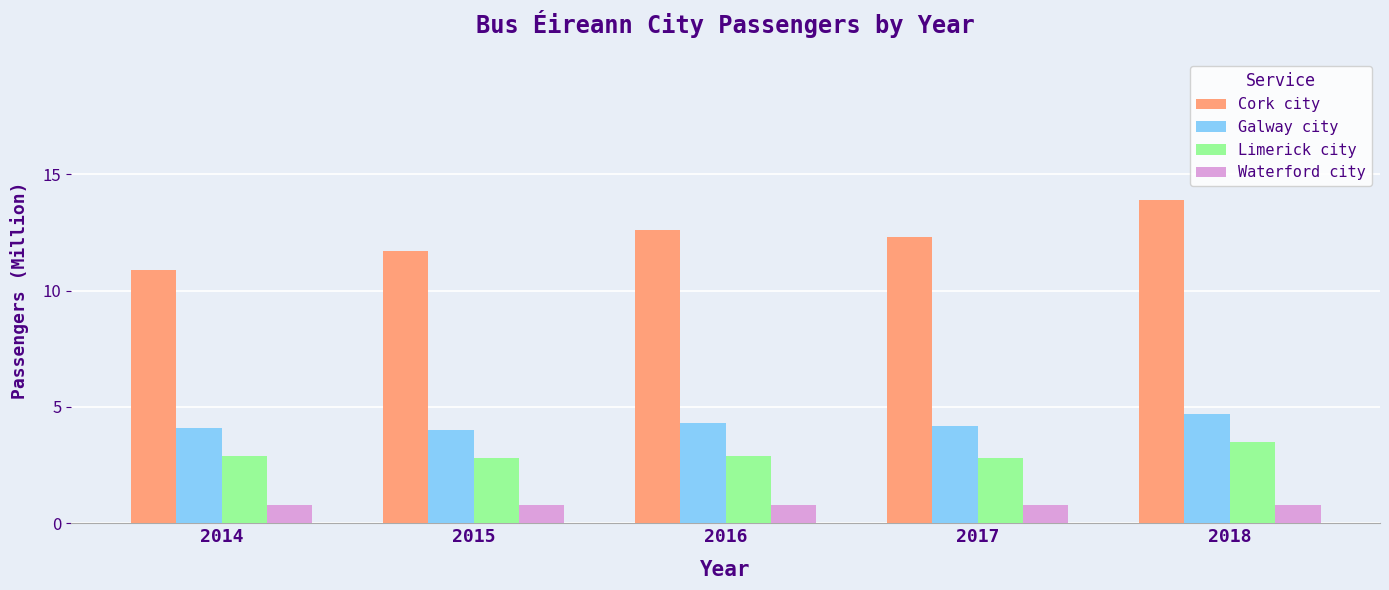

At which category does the chart reach its peak across all series?

2018